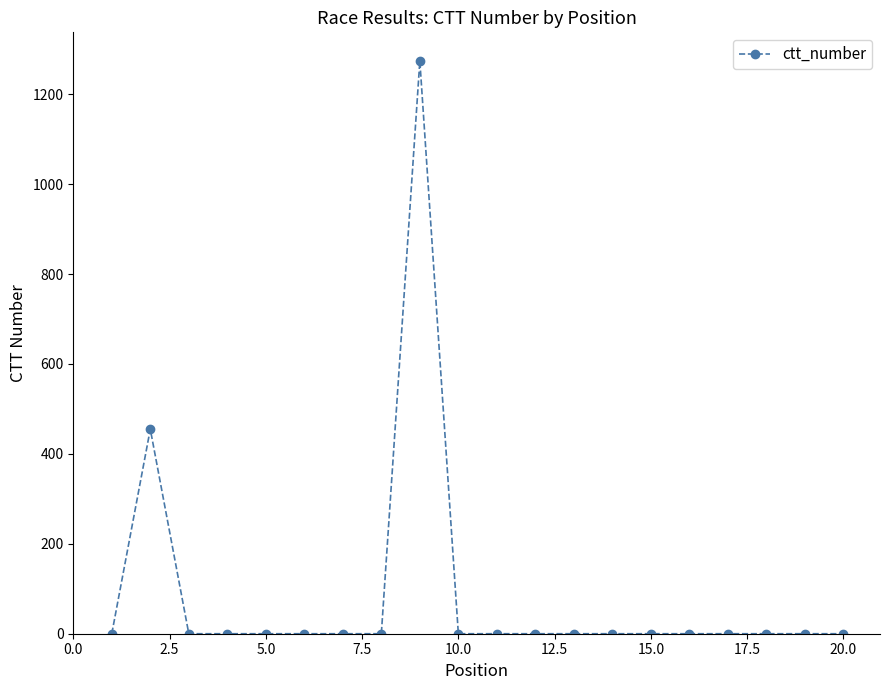

What is the maximum value shown in the chart?

1274